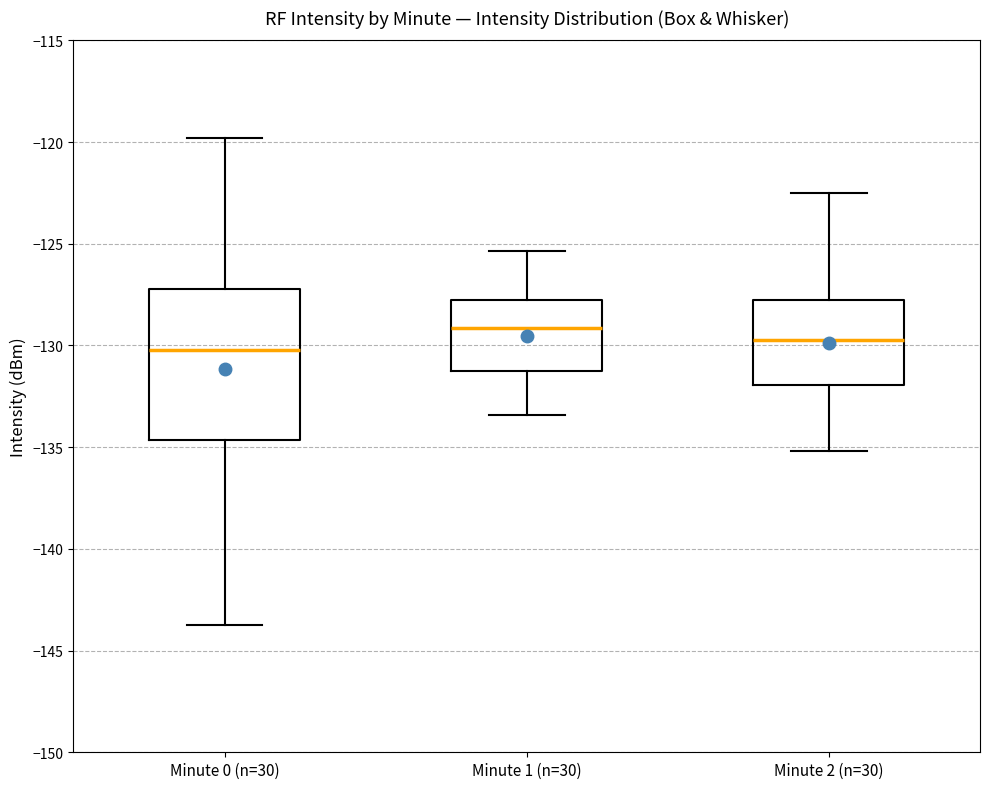

Where does the lower whisker of the box for Minute 0 (n=30) end on the y-axis? The values are not printed on the chart, so give them approximately, as read against the axis.

-144.0